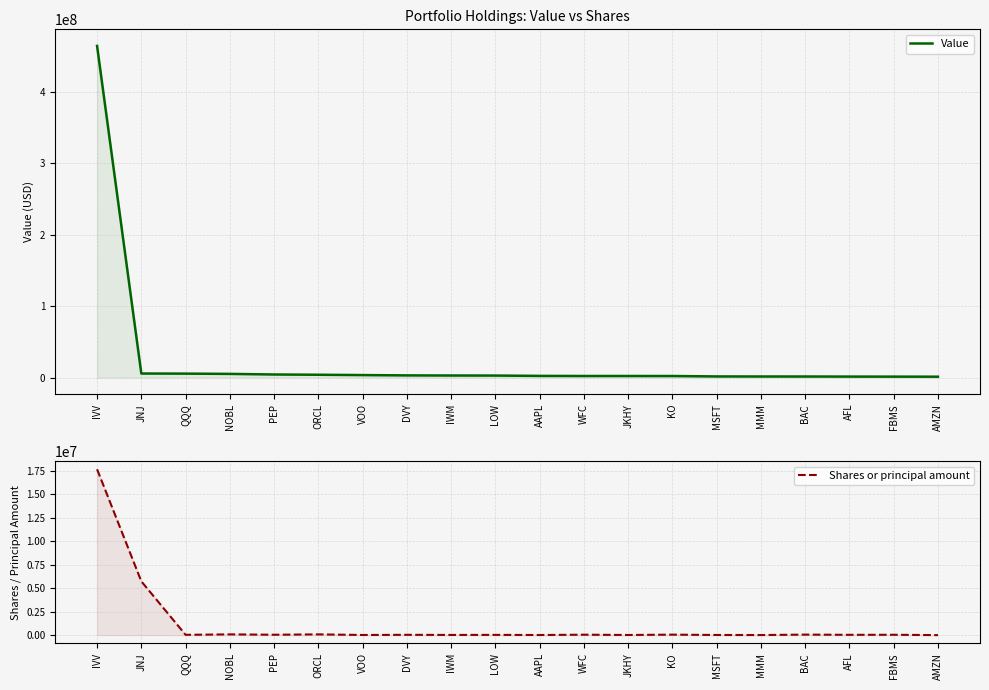

At which category does Shares or principal amount reach its first local peak?

NOBL